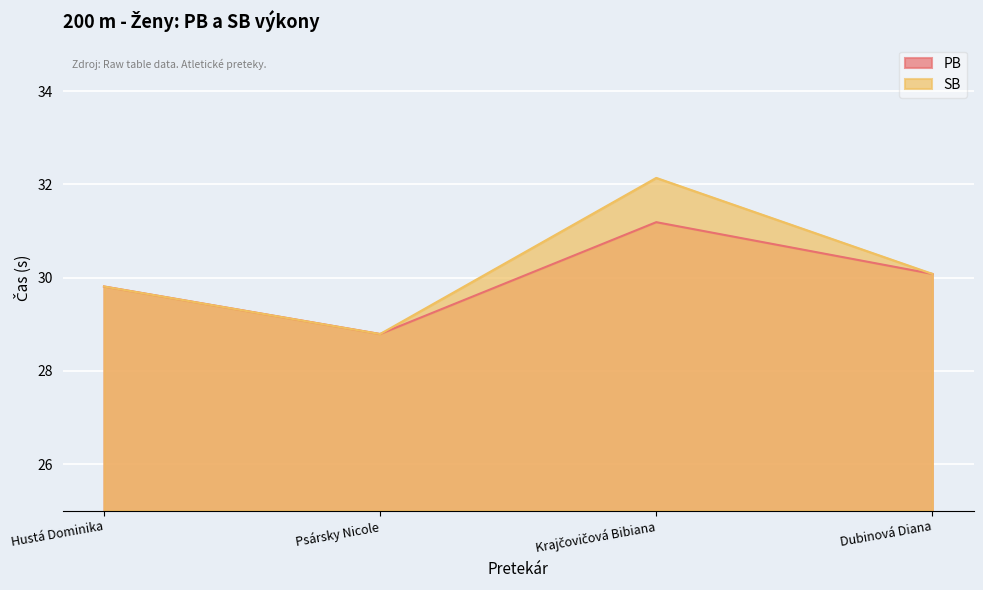

True or false: PB and SB intersect in this chart.

False